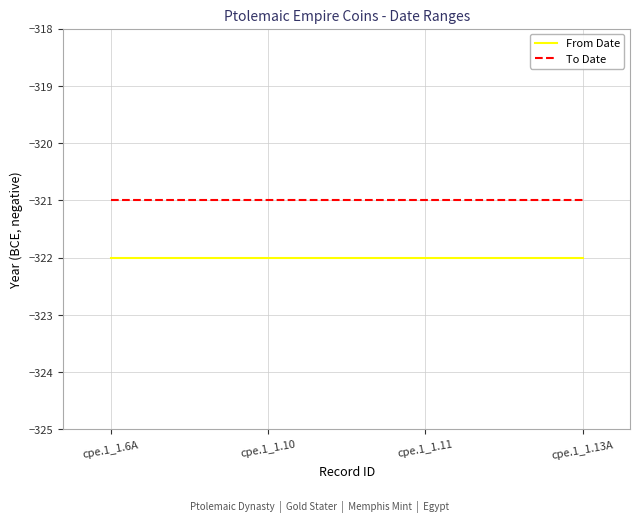

What is the sum of the To Date values at cpe.1_1.13A and cpe.1_1.10?

-642